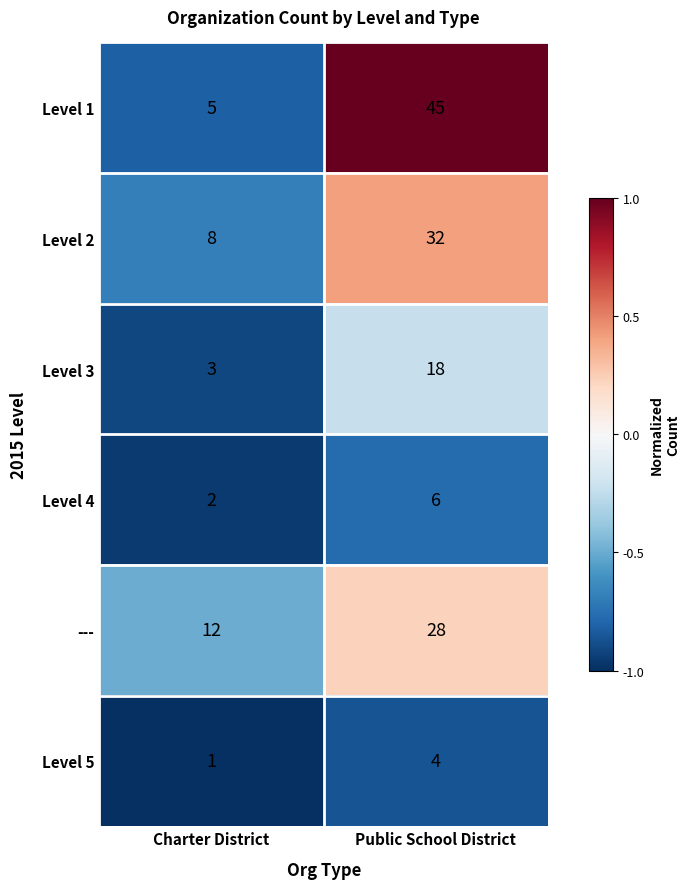

What is the total value across all series at Charter District?

31